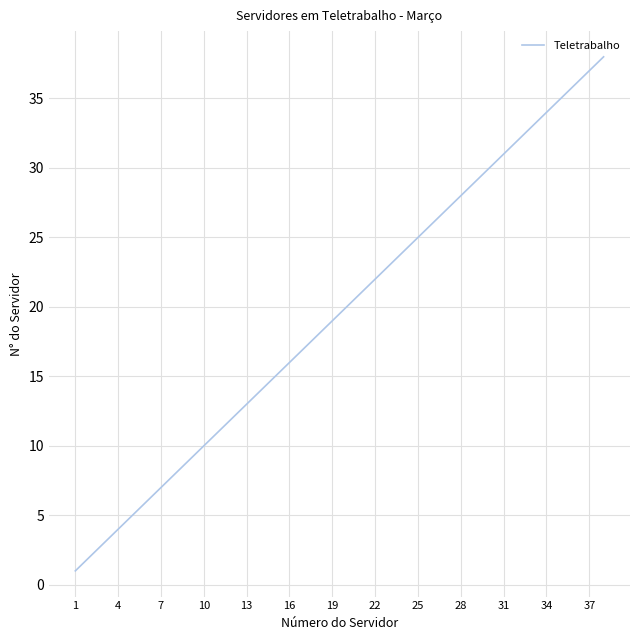

Reading left to right, list all the values displayed in this chart.

1	2	3	4	5	6	7	8	9	10	11	12	13	14	15	16	17	18	19	20	21	22	23	24	25	26	27	28	29	30	31	32	33	34	35	36	37	38